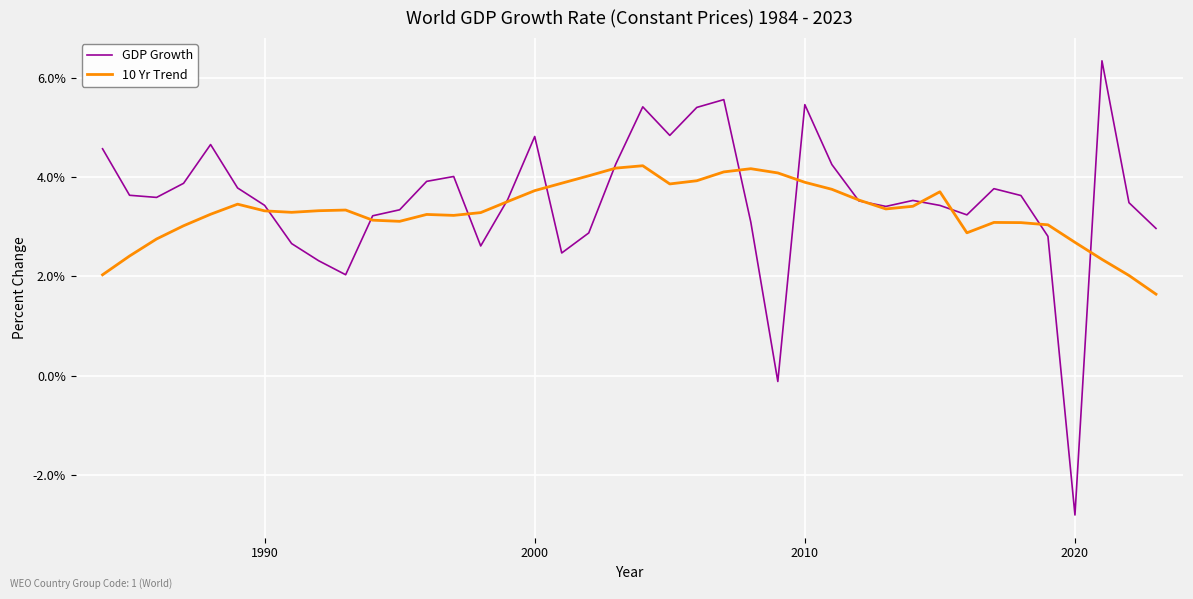

What is the smallest value displayed?

-2.8